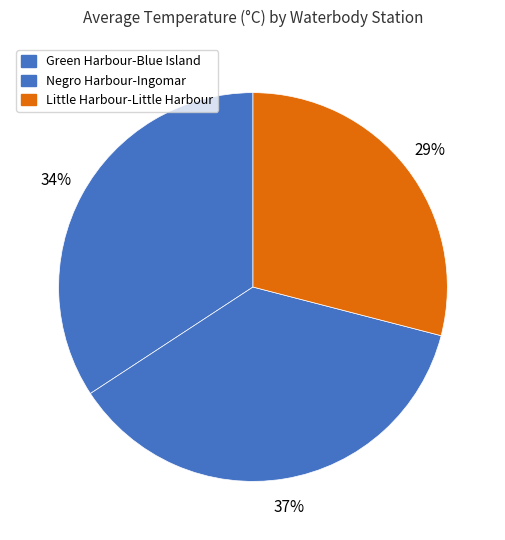

What is the change in value from Green Harbour-Blue Island to Negro Harbour-Ingomar?

+0.2